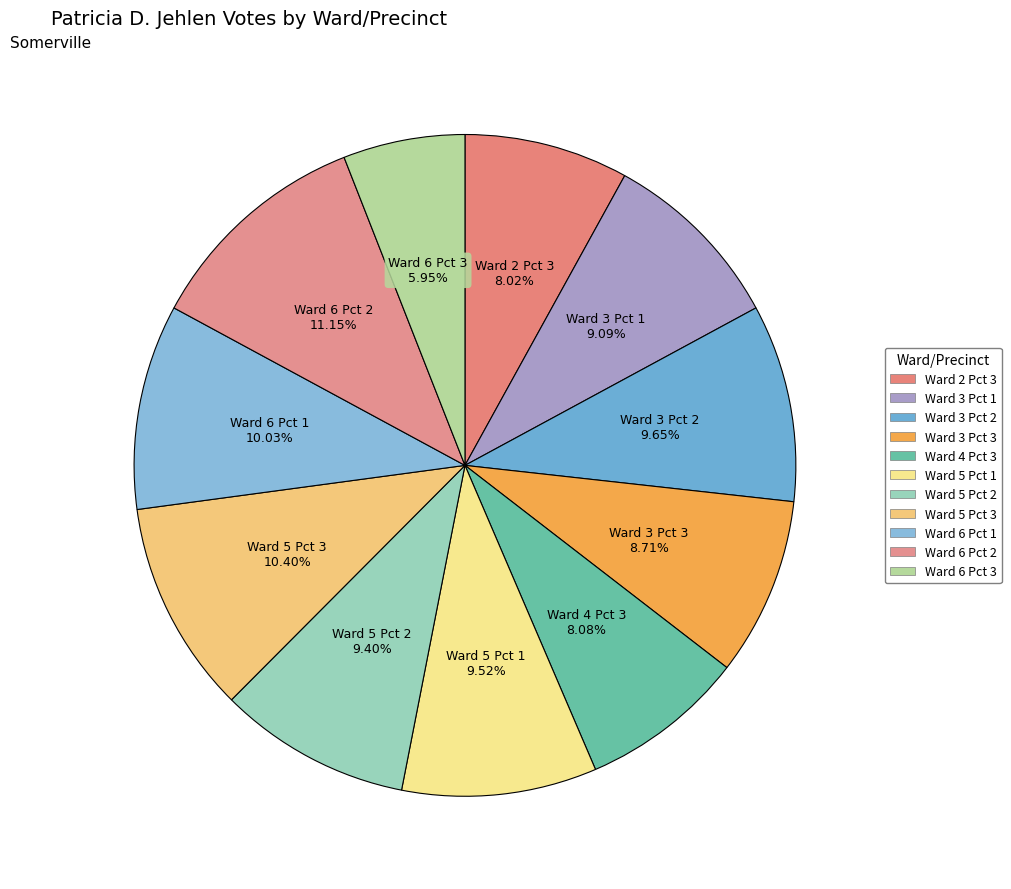

How many slices are in this pie chart?

11